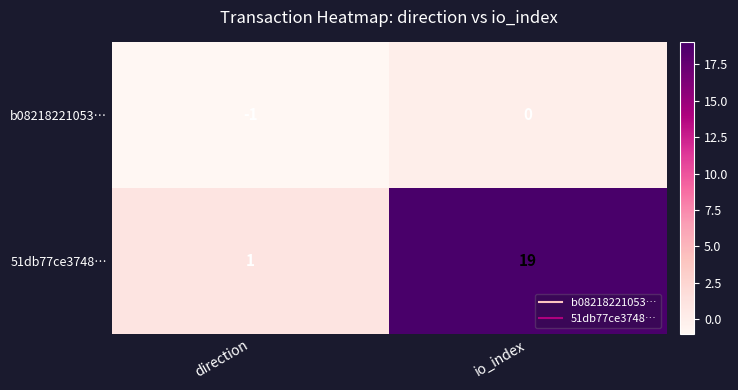

Count the number of data series in this chart.

2